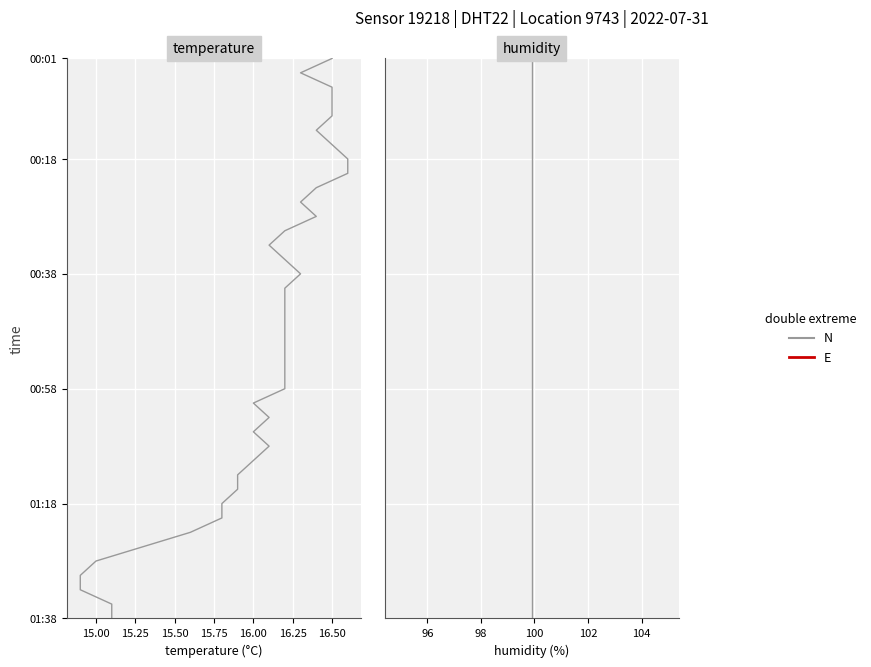

Is this an area chart (filled region under the line)?

No